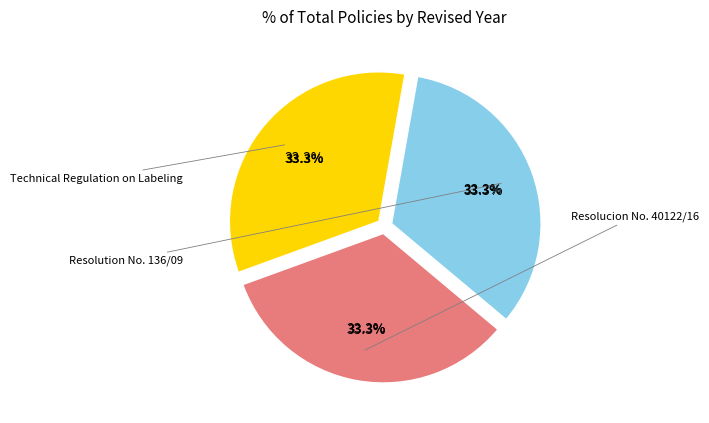

Combined, do Technical Regulation on Labeling and Resolucion No. 40122/16 account for over 50%?

Yes